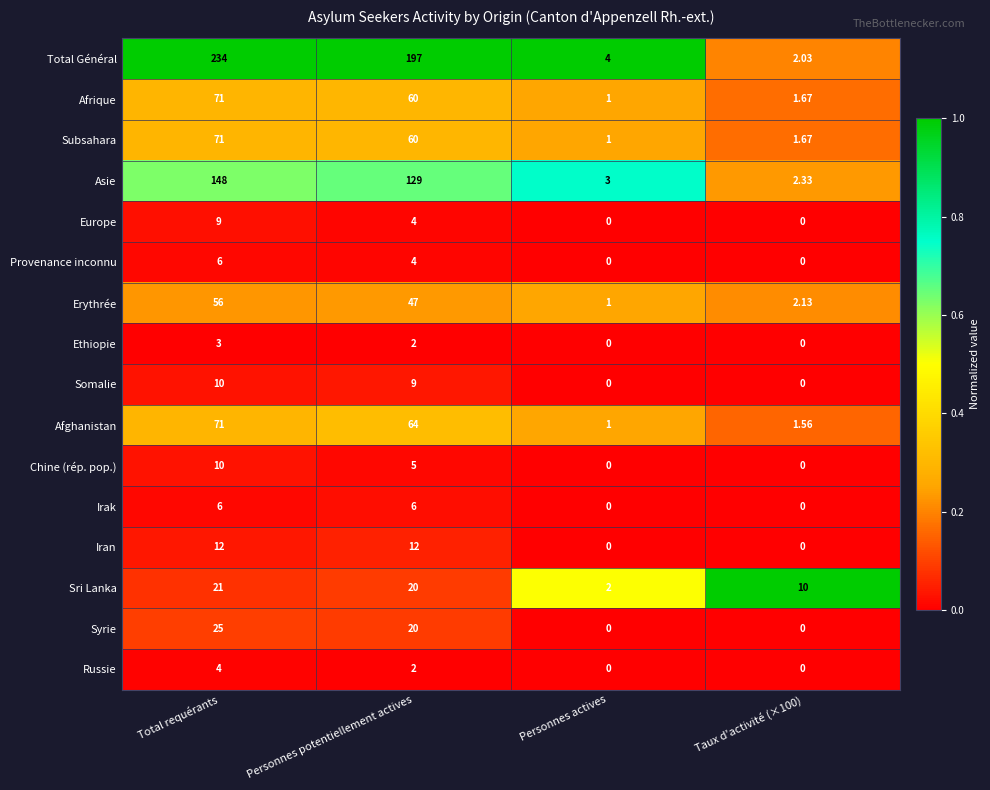

Where does the Sri Lanka series first go above 20?

Total requérants